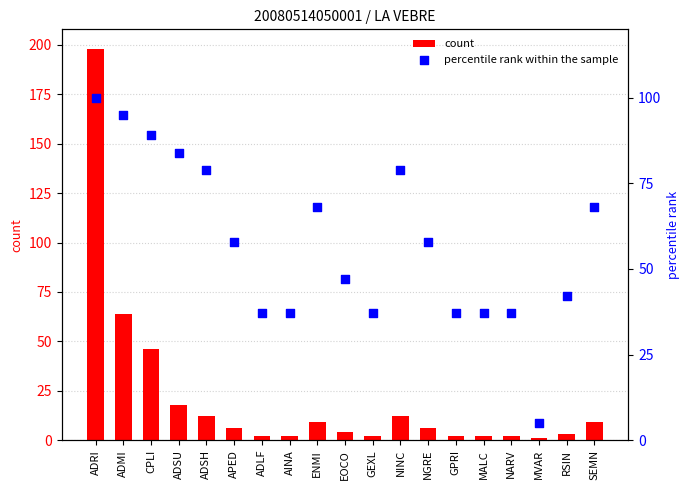

What are all the series names shown in the legend?

count, percentile rank within the sample